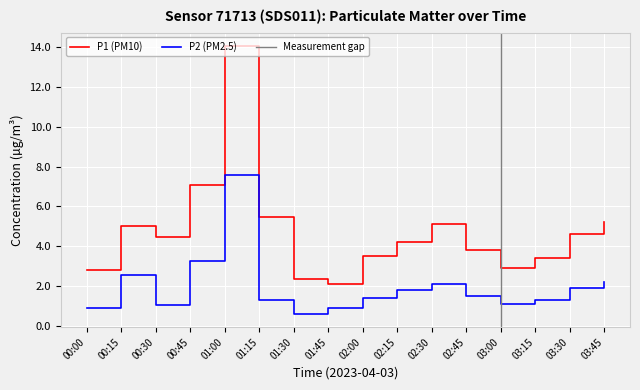

True or false: P1 (PM10) and P2 (PM2.5) cross at least once.

False